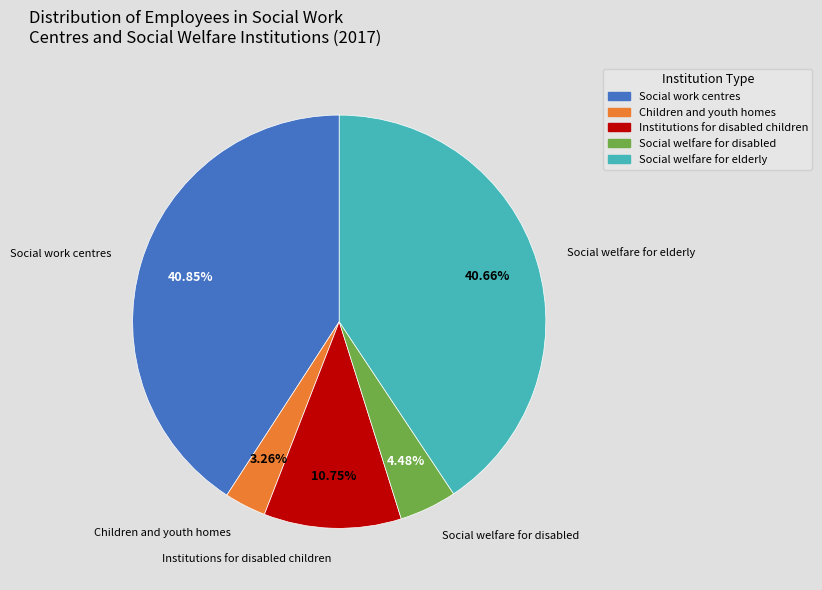

Which has a higher value, Institutions for disabled children or Social work centres?

Social work centres